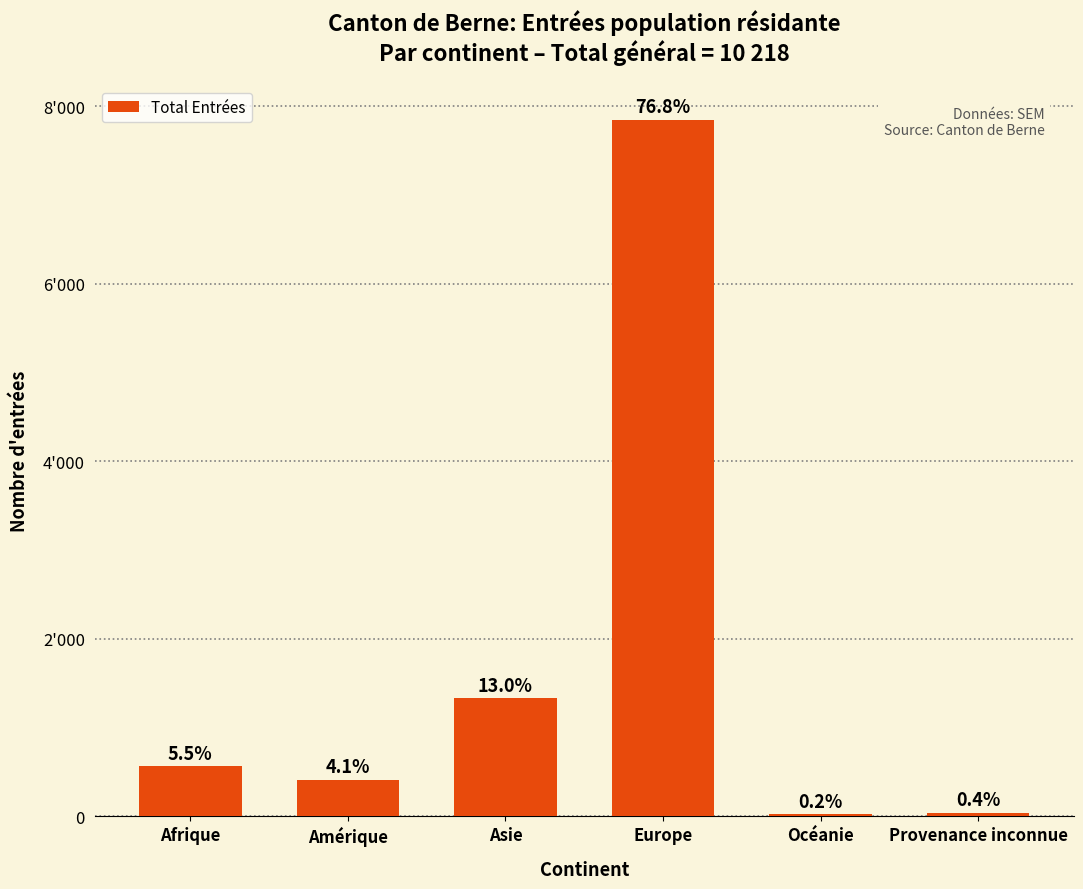

The chart shows a value of 414 at Amérique. True or false?

True